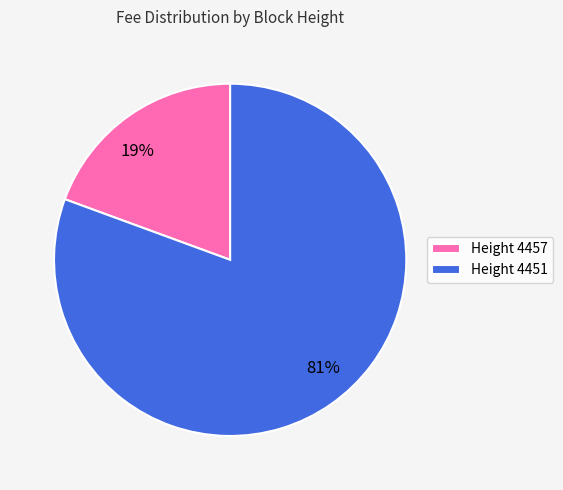

Is it true that Height 4451 is 95% of the pie?

False